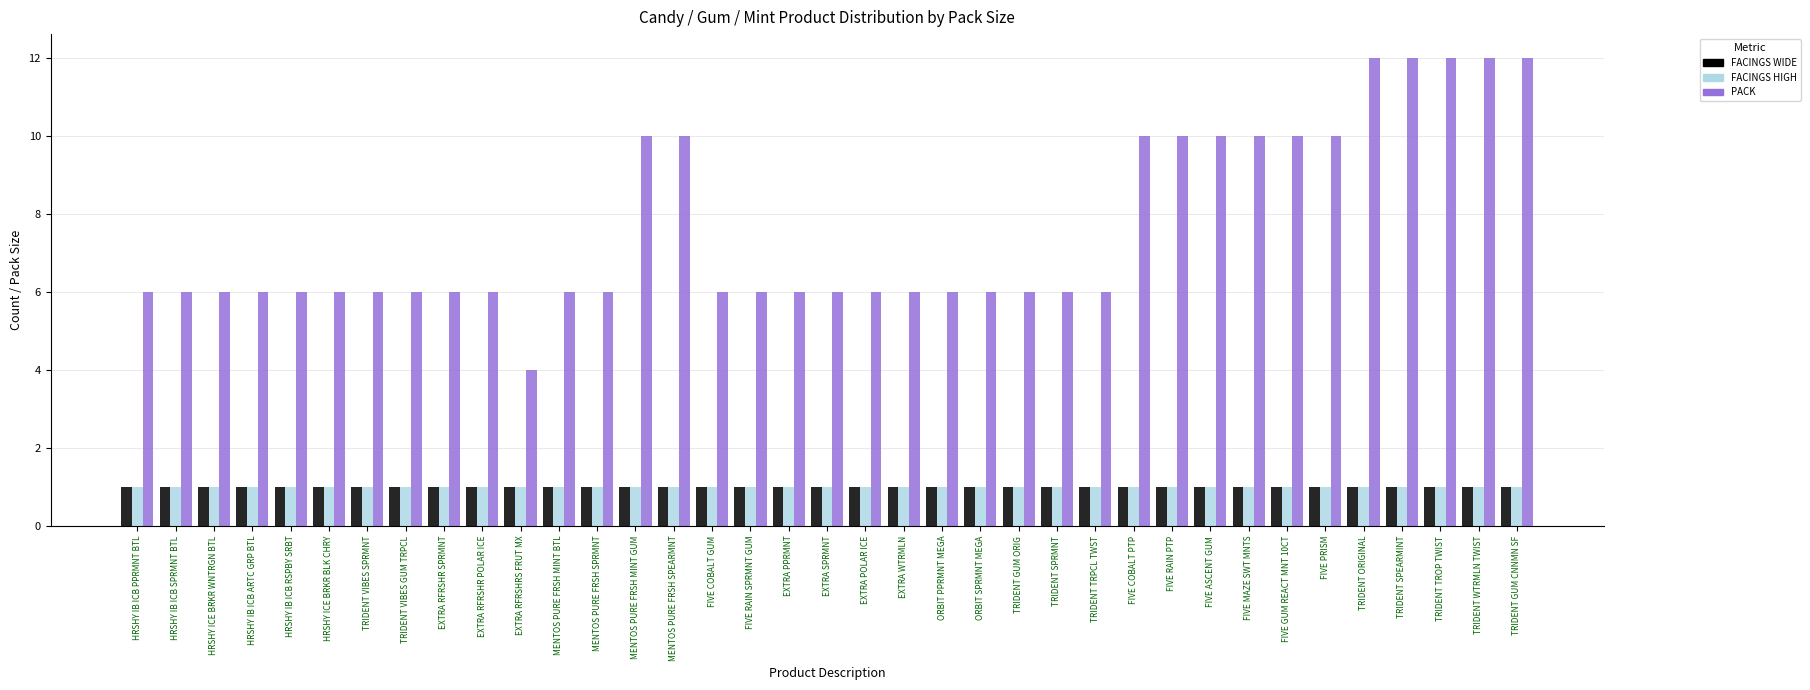

Reading right to left, what are all the values shown in this chart?

FACINGS WIDE: 1	1	1	1	1	1	1	1	1	1	1	1	1	1	1	1	1	1	1	1	1	1	1	1	1	1	1	1	1	1	1	1	1	1	1	1	1
FACINGS HIGH: 1	1	1	1	1	1	1	1	1	1	1	1	1	1	1	1	1	1	1	1	1	1	1	1	1	1	1	1	1	1	1	1	1	1	1	1	1
PACK: 12	12	12	12	12	10	10	10	10	10	10	6	6	6	6	6	6	6	6	6	6	6	10	10	6	6	4	6	6	6	6	6	6	6	6	6	6